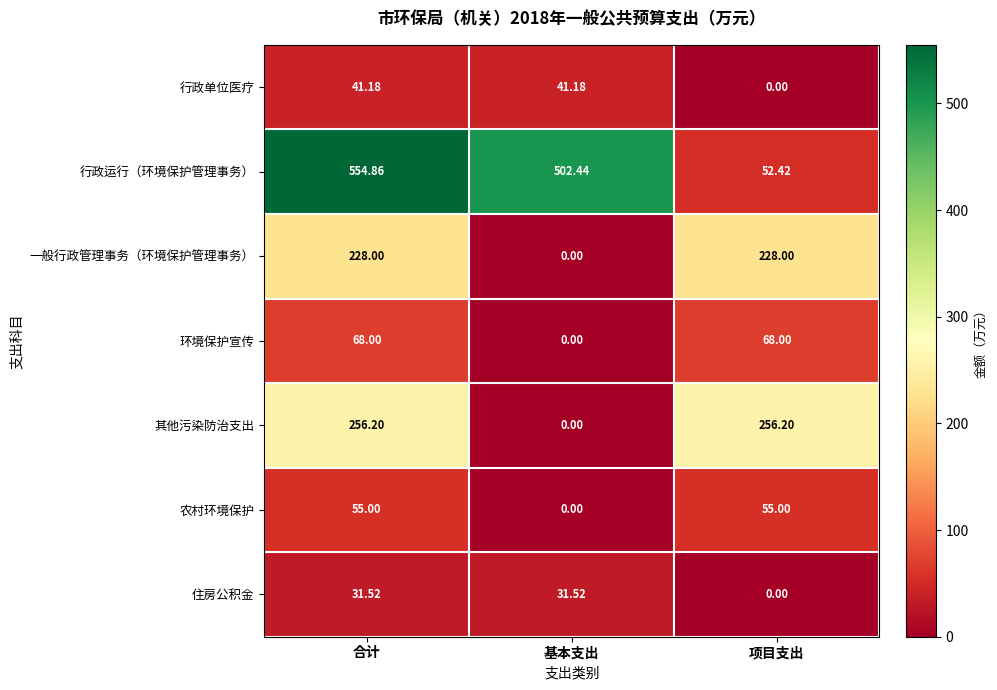

At which label is 行政单位医疗 closest to 20?

项目支出